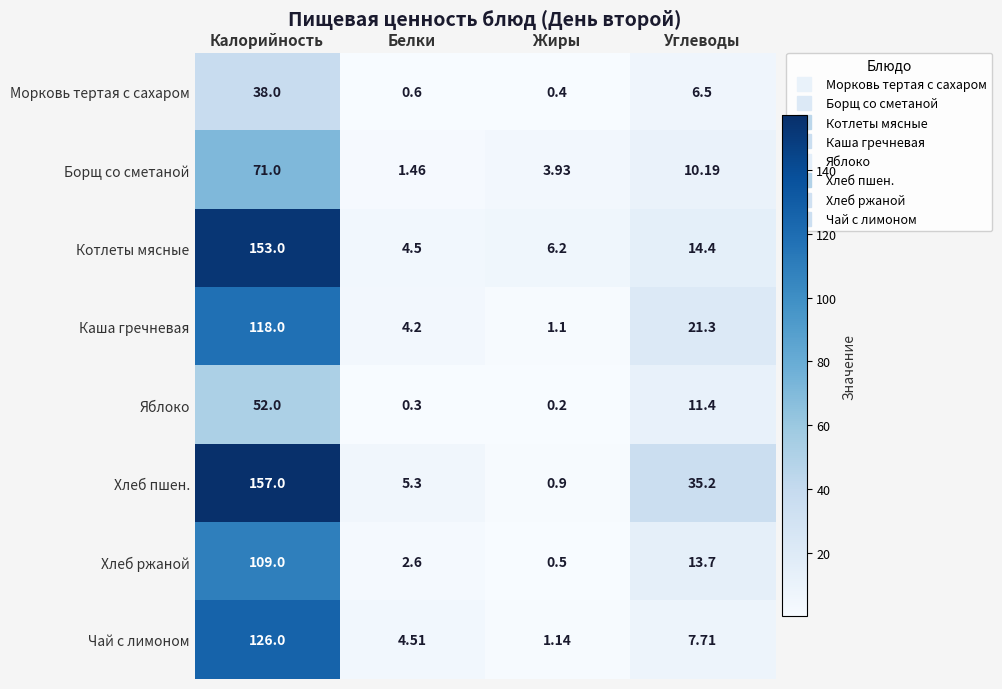

Which category has the highest value across all series?

Калорийность